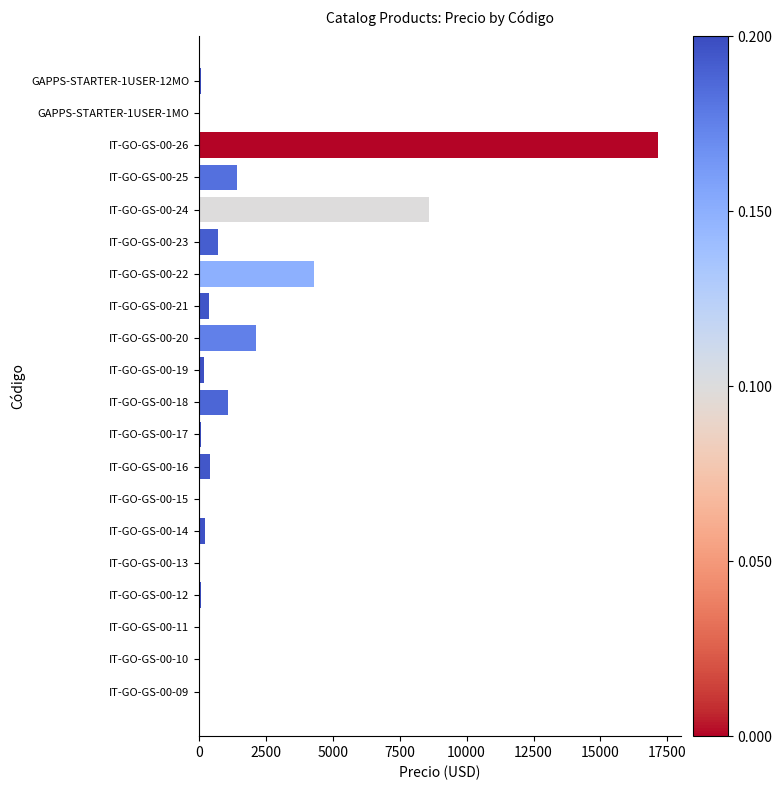

Which category has the highest value across all series?

IT-GO-GS-00-26